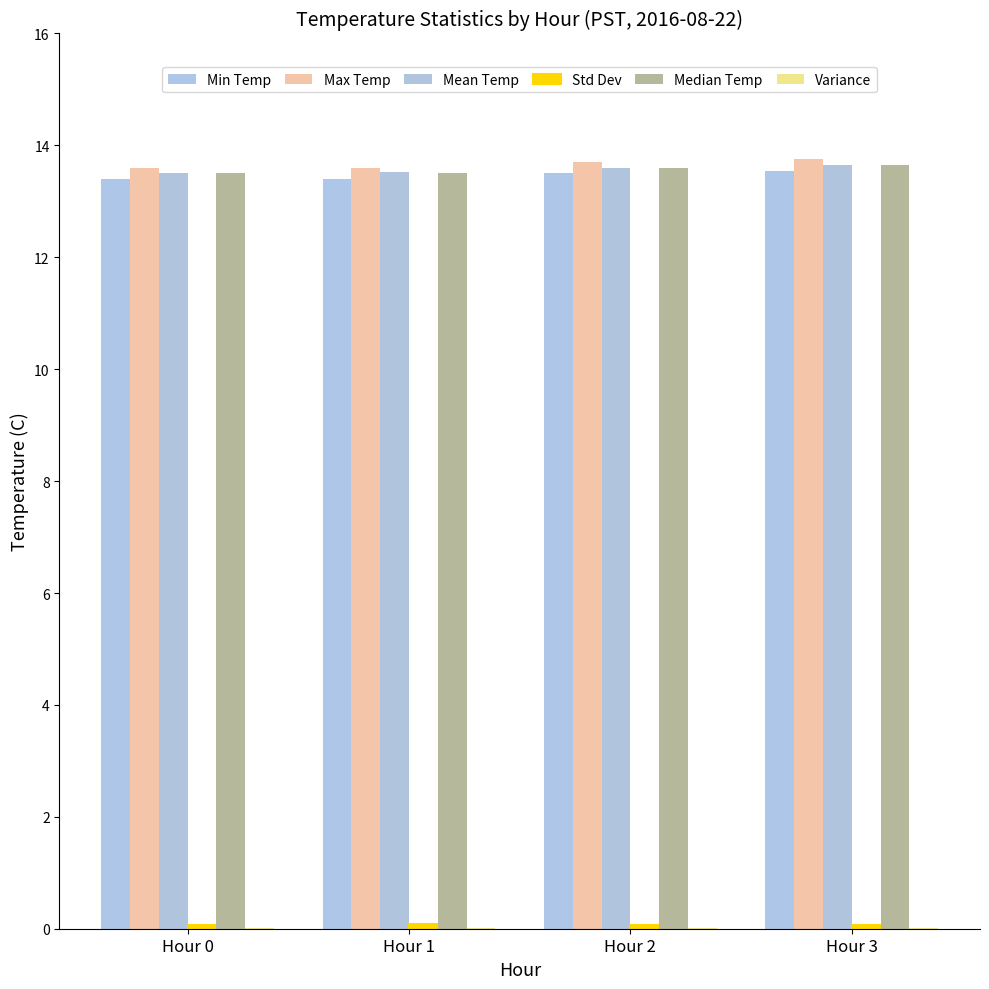

The Max Temp series shows 3.6 at Hour 1. True or false?

False